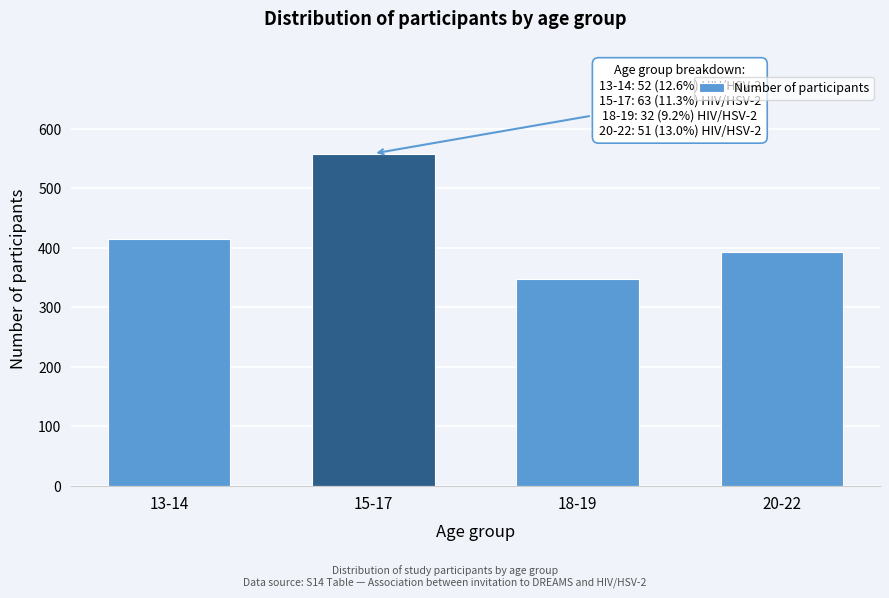

Reading left to right, list all the values displayed in this chart.

414	558	348	392